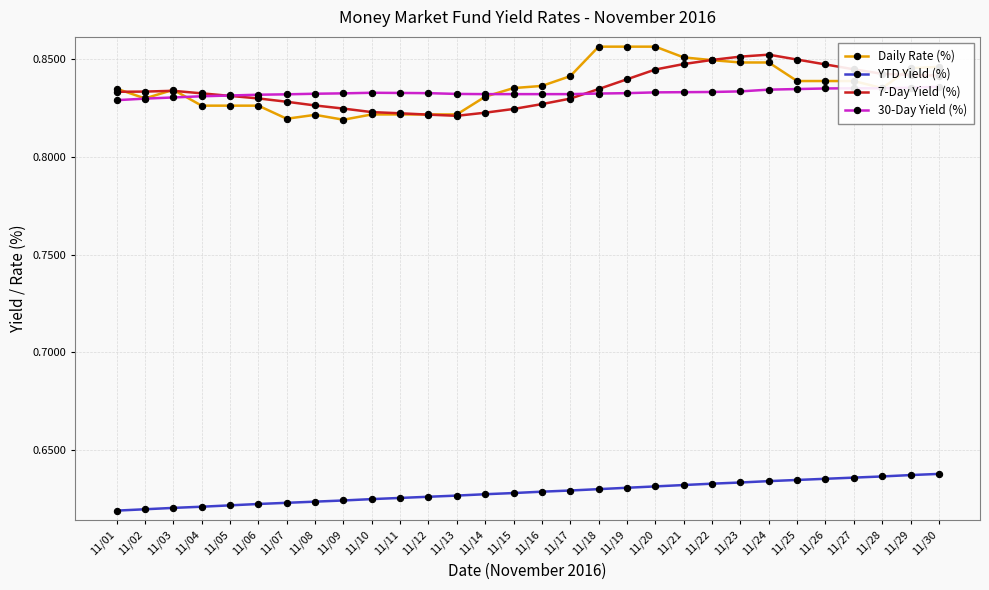

At which category is the sum across all series the highest?

11/24